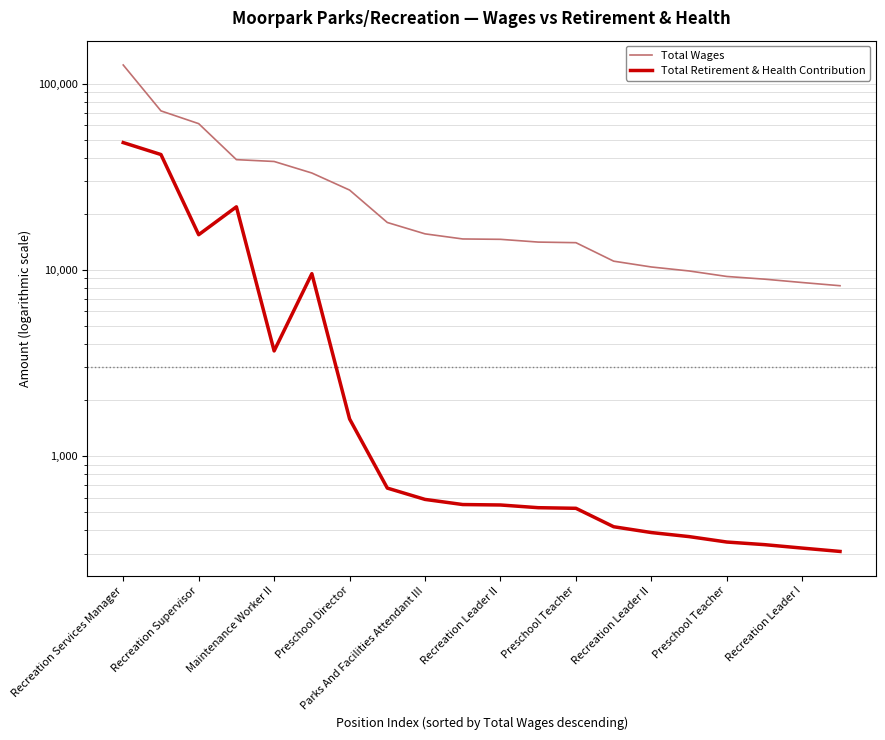

Rank the series by their maximum value, from lowest to highest.

Total Retirement & Health Contribution, Total Wages